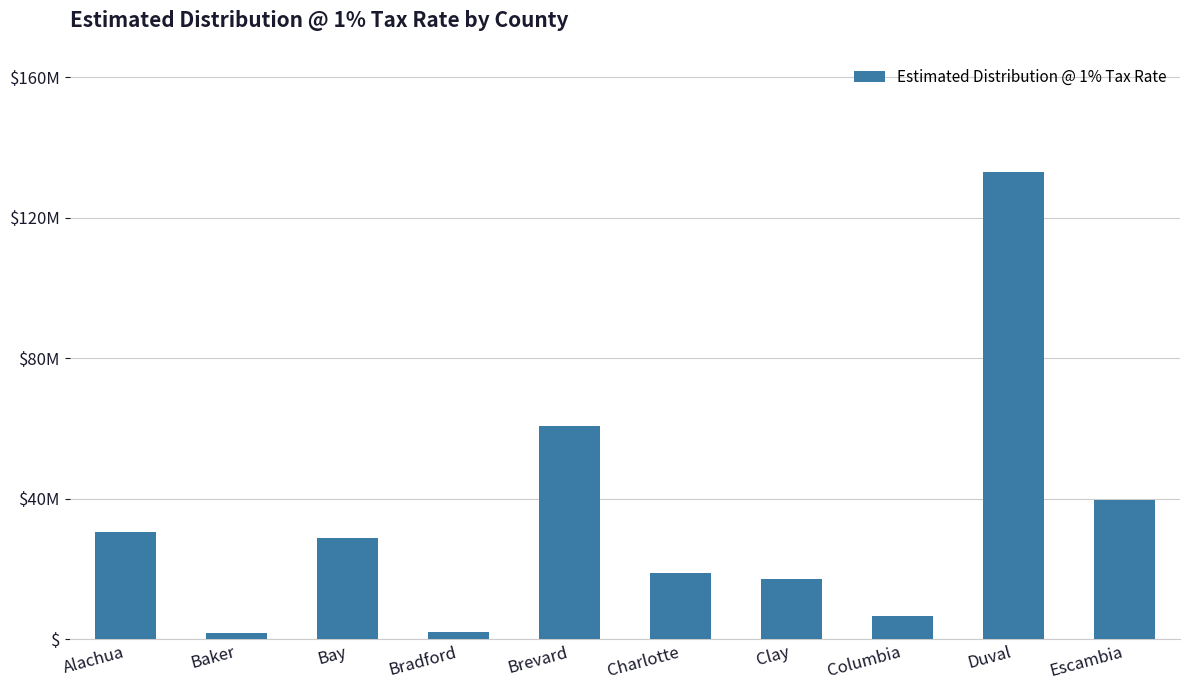

What is the label of the 9th bar from the left?

Duval